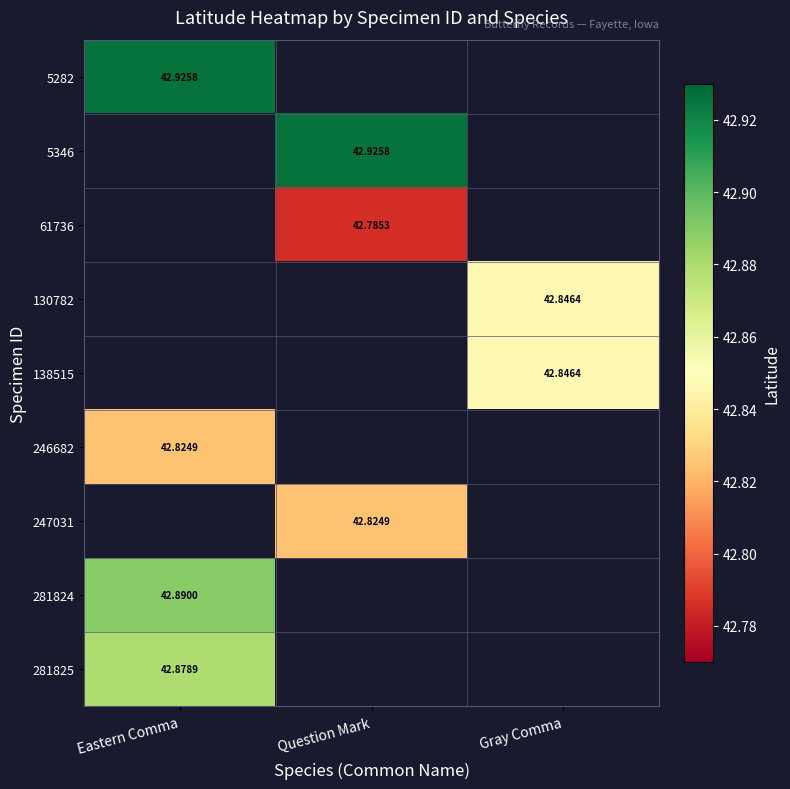

Which category has the highest value across all series?

Eastern Comma